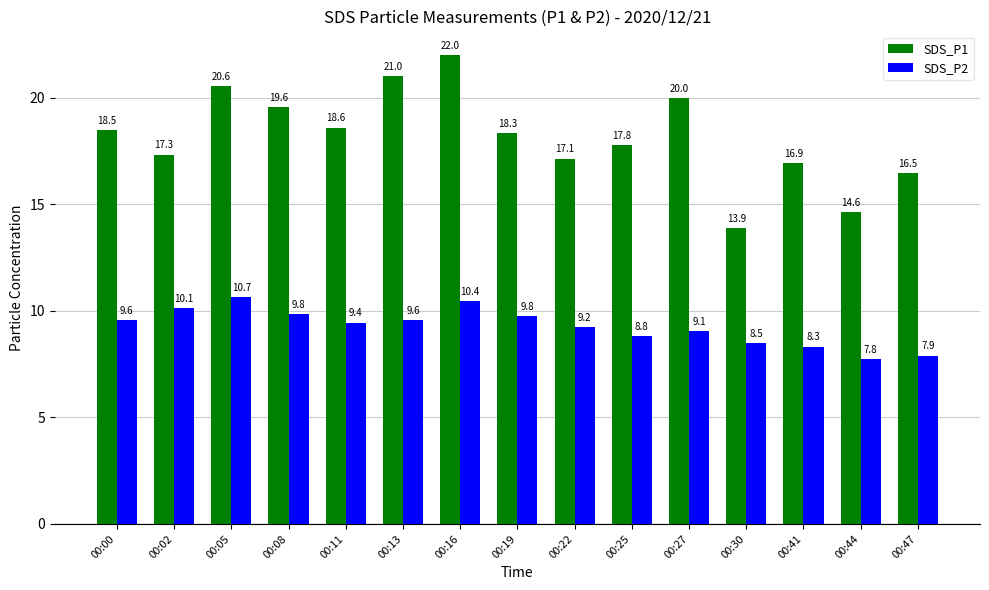

List the series in order of their peak value, highest first.

SDS_P1, SDS_P2